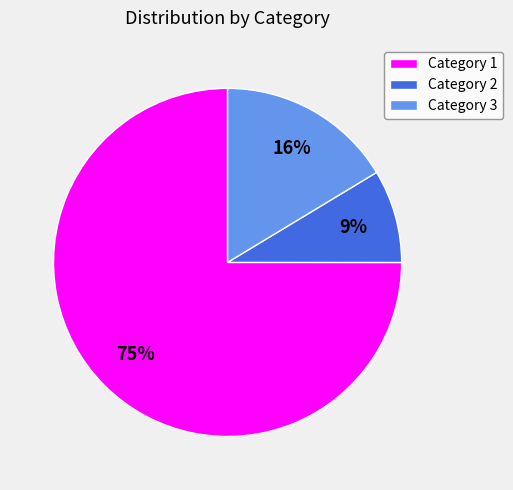

To the nearest percent, what is the average slice percentage?

33%